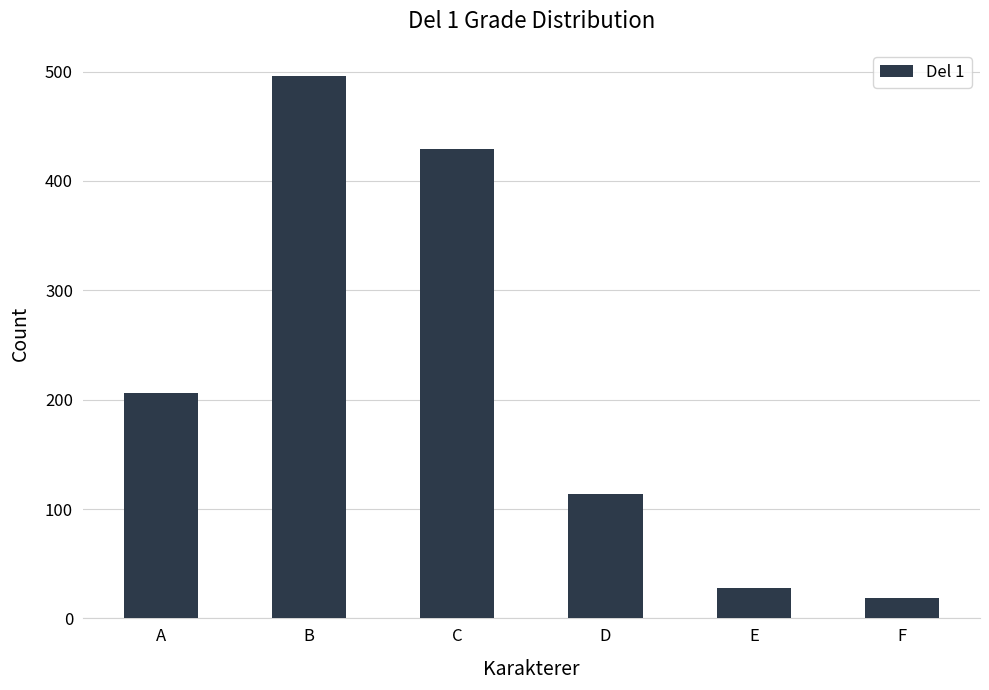

What is the average value?

215